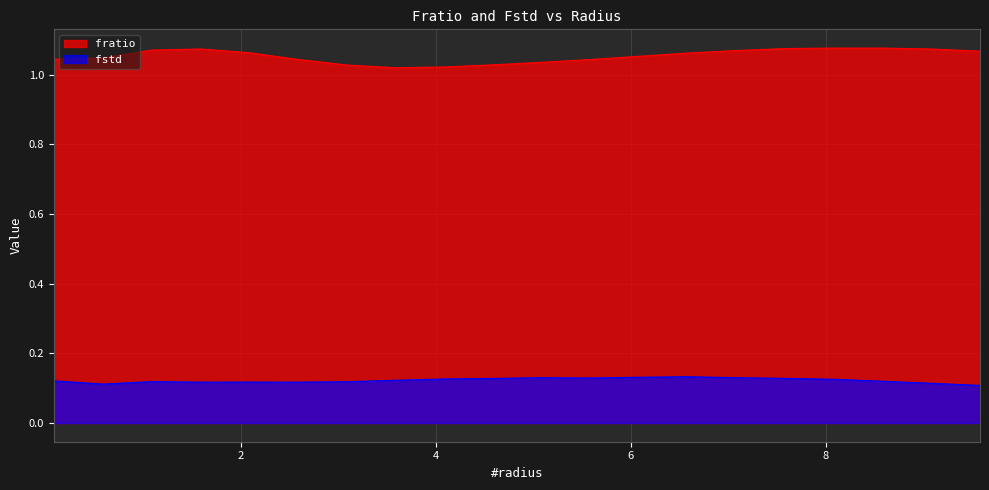

The fstd series shows 0.1 at 1.0865337342004417. True or false?

True